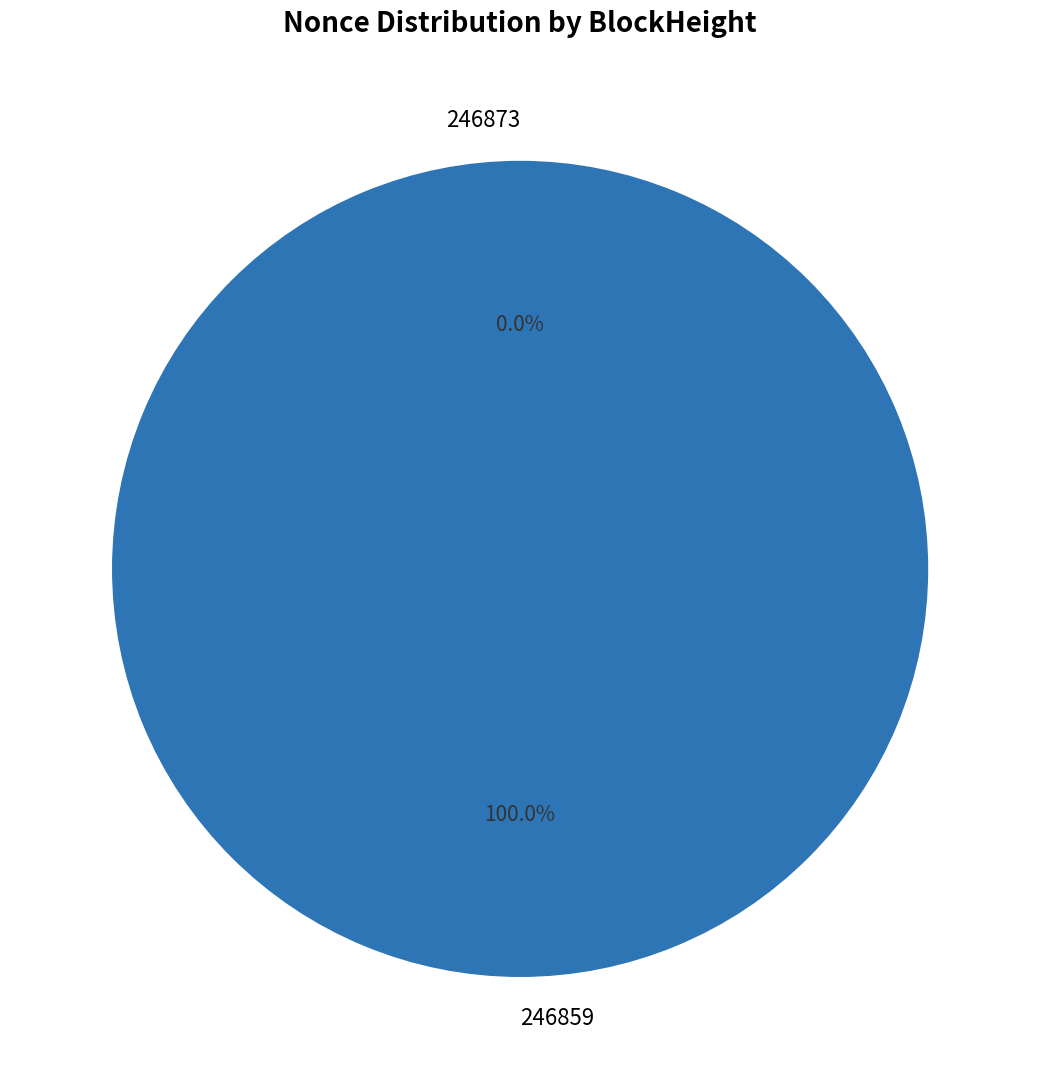

Is the sum of 246873 and 246859 greater than half?

Yes